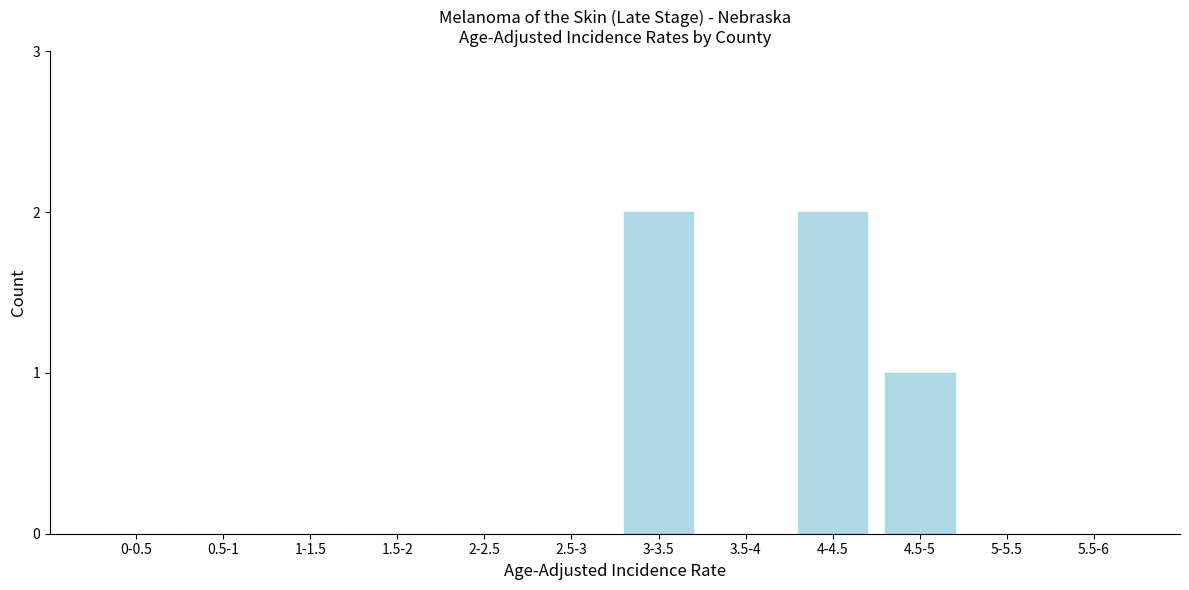

Reading left to right, what are all the values shown in this chart?

0-0.5=0	0.5-1=0	1-1.5=0	1.5-2=0	2-2.5=0	2.5-3=0	3-3.5=2	3.5-4=0	4-4.5=2	4.5-5=1	5-5.5=0	5.5-6=0